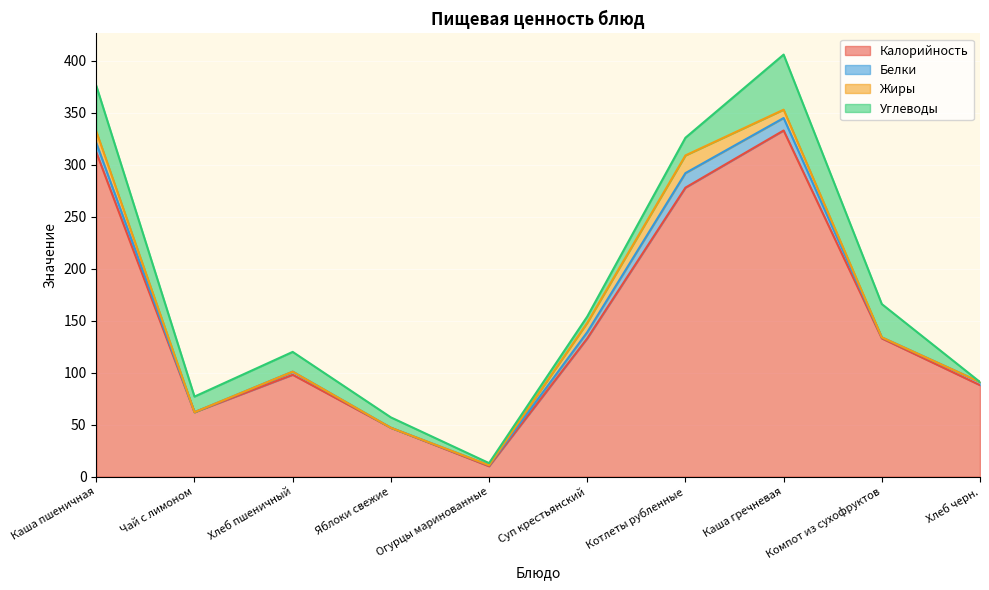

List the series in order of their peak value, highest first.

Калорийность, Углеводы, Жиры, Белки